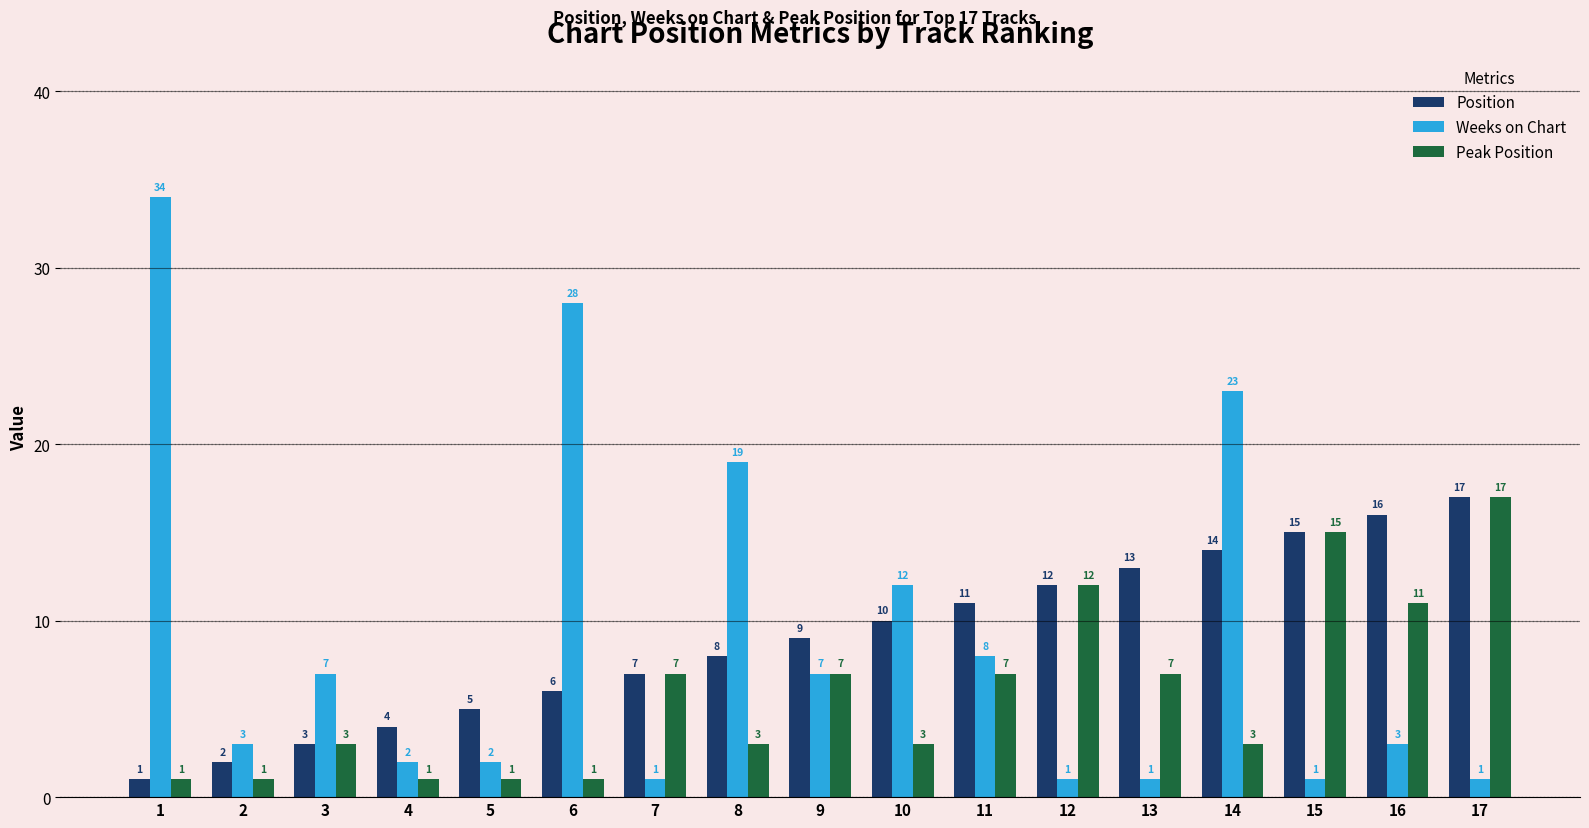

What is the spread (max minus min) of values at 1?

33